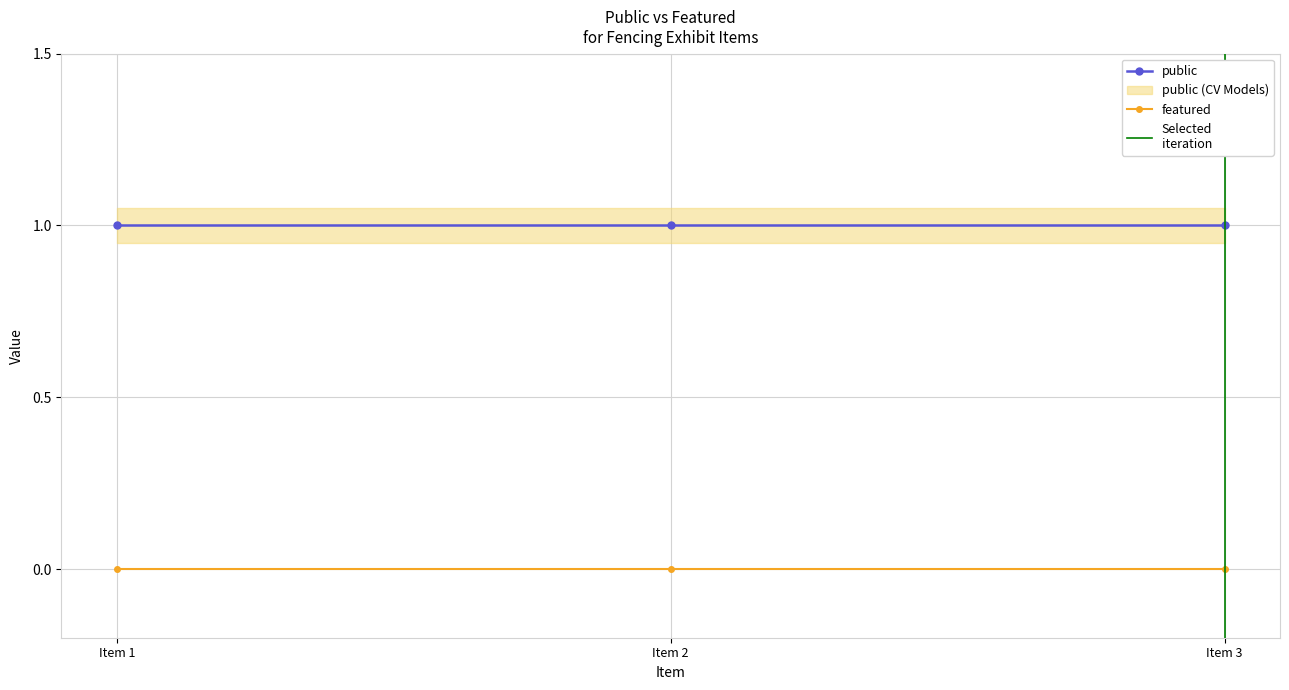

What is the value of the public point at the 3rd from the left?

1